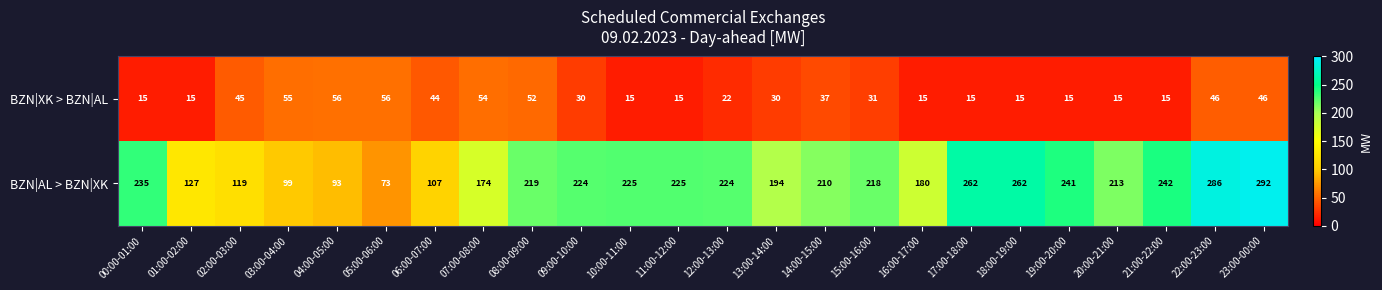

The BZN|XK > BZN|AL series shows 20 at 16:00-17:00. True or false?

False